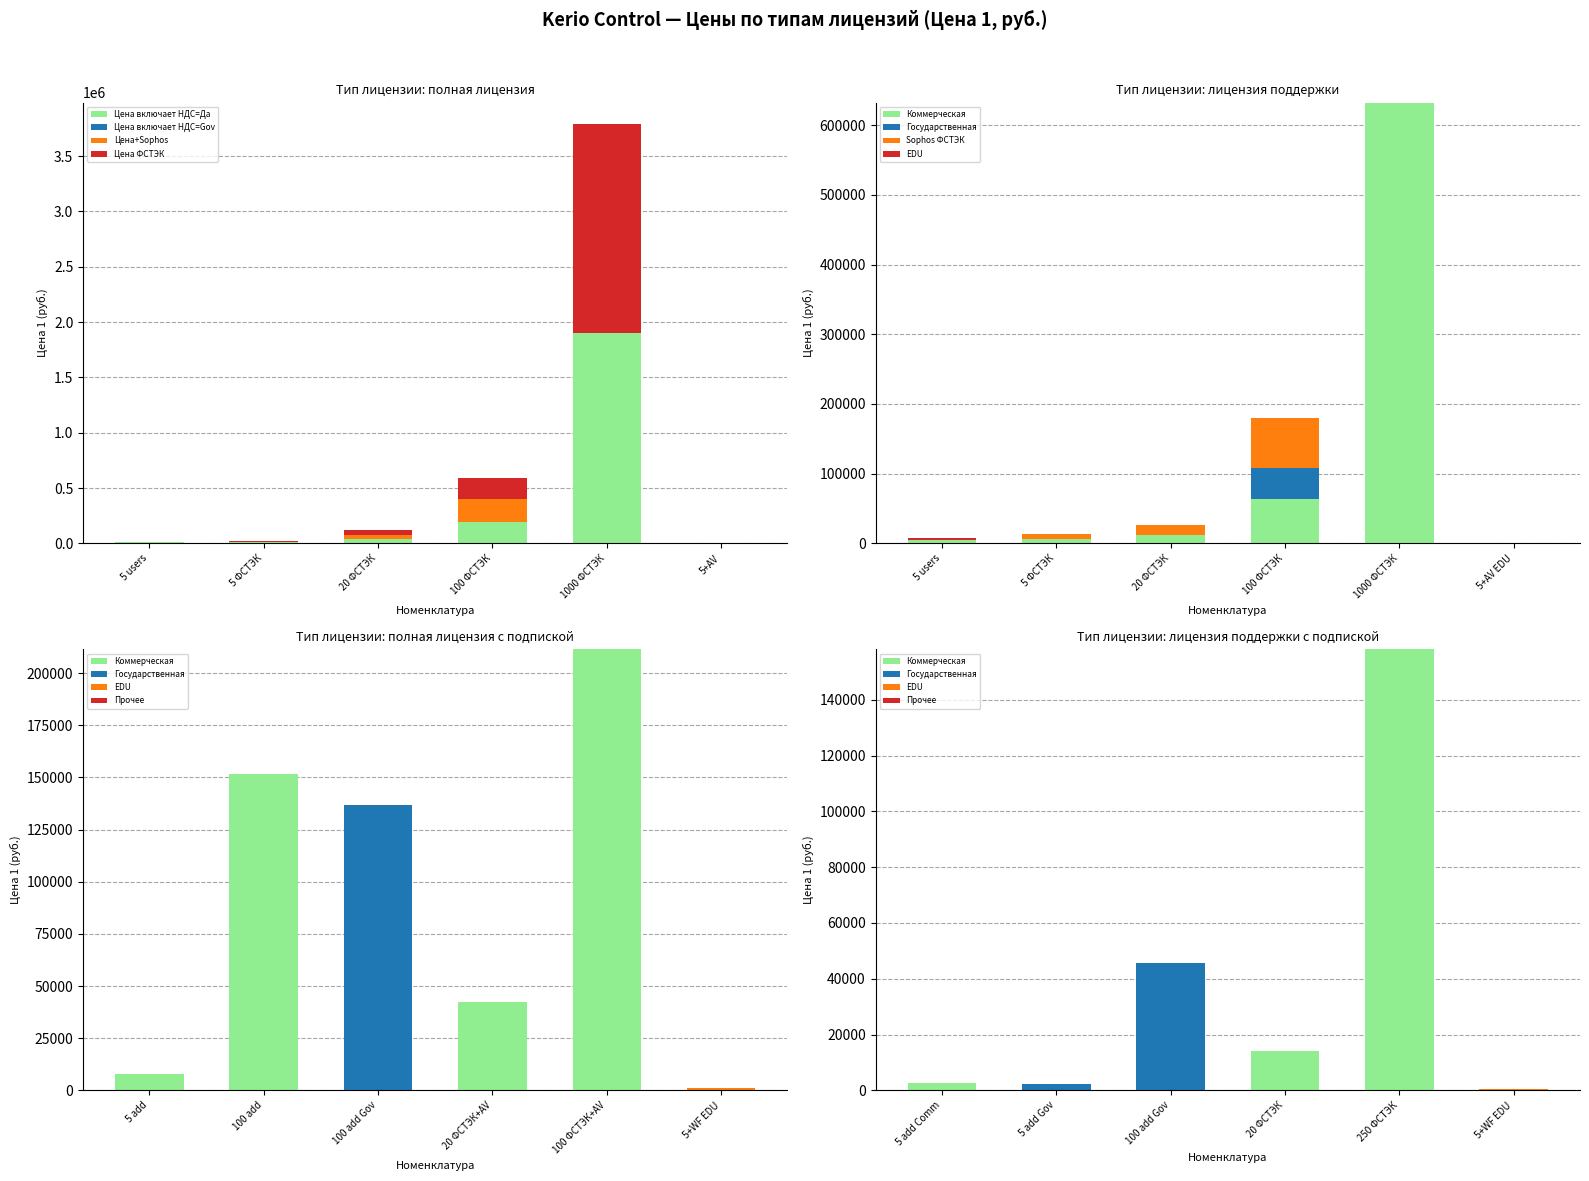

What is the sum of all Цена включает НДС=Да values?

2150426.7